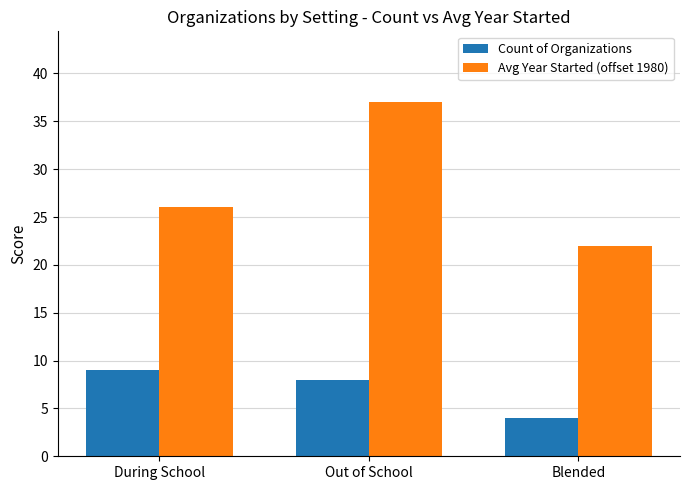

What is the spread (max minus min) of values at Out of School?

29